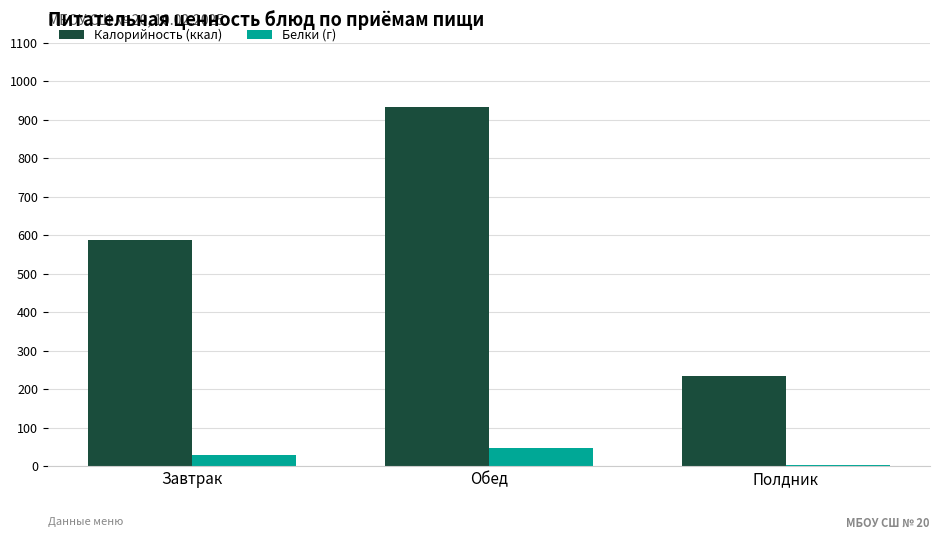

The Белки (г) series shows 46.1 at Обед. True or false?

True